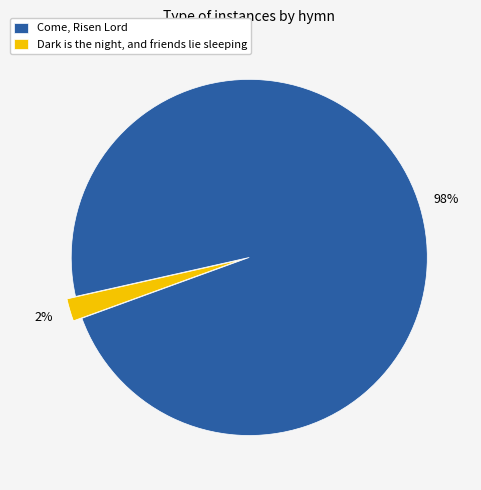

True or false: Dark is the night, and friends lie sleeping accounts for 10% of the total.

False